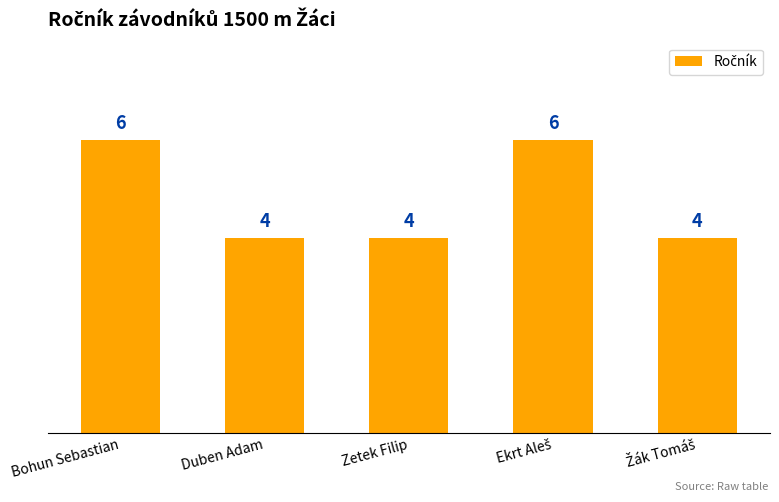

How many values are between 4 and 6?

5